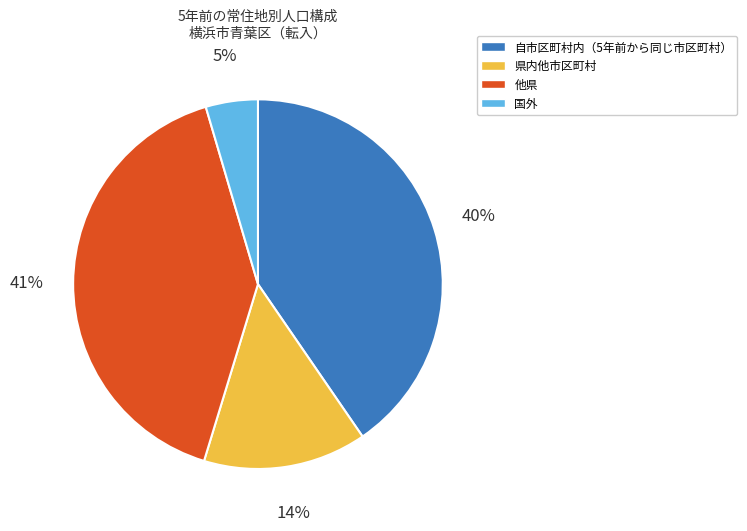

Does any single category account for the majority?

No